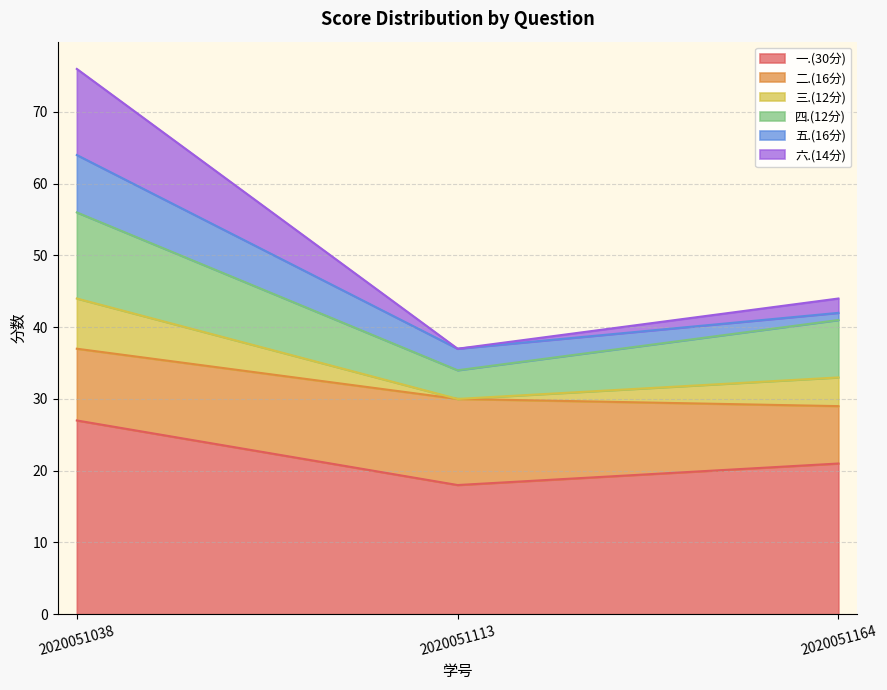

What is the spread (max minus min) of values at 2020051113?

19